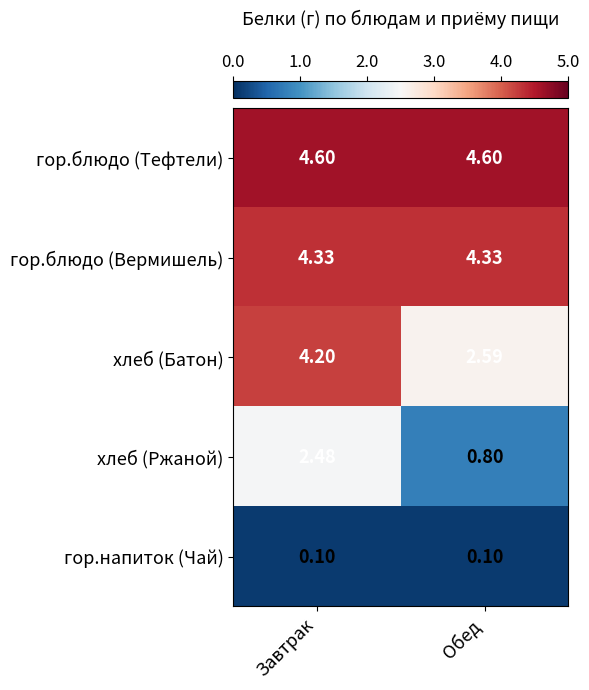

Which category has the highest value in the хлеб (Ржаной) series?

Завтрак